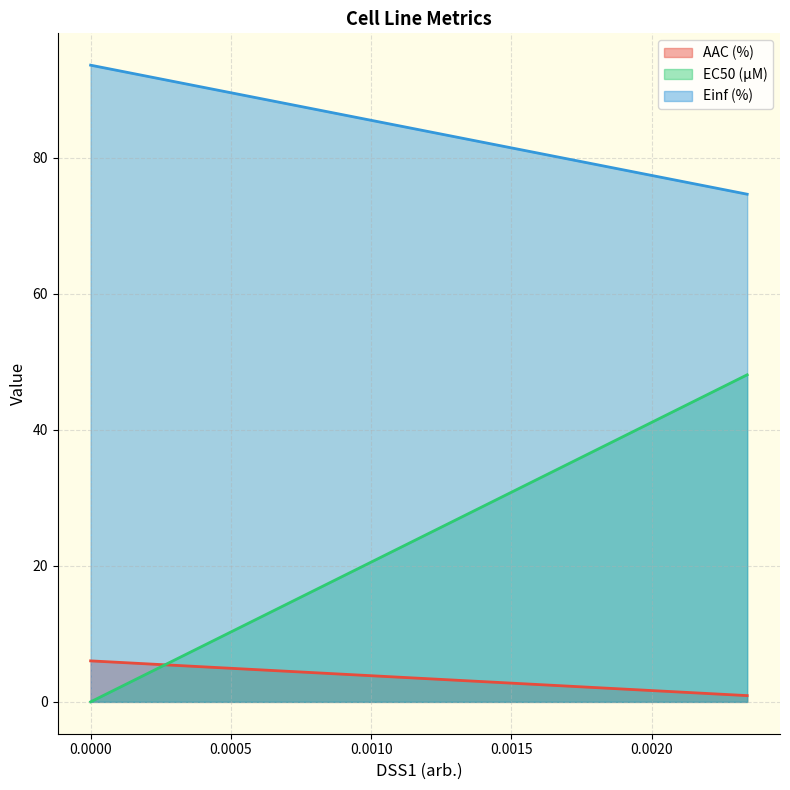

How many values in the EC50 (µM) series are below 48?

1